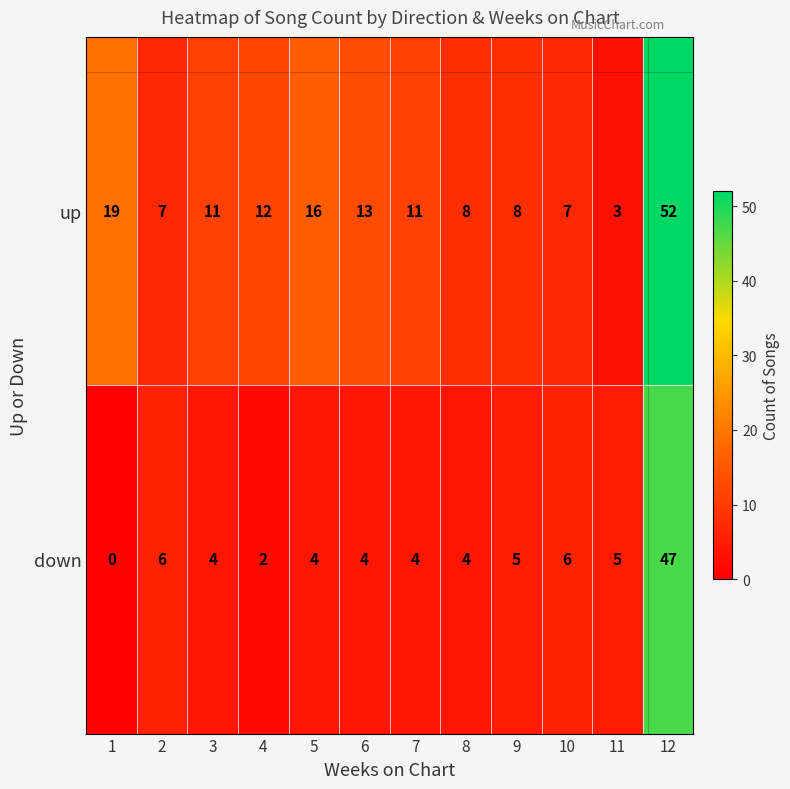

What is the maximum value shown in the chart?

52